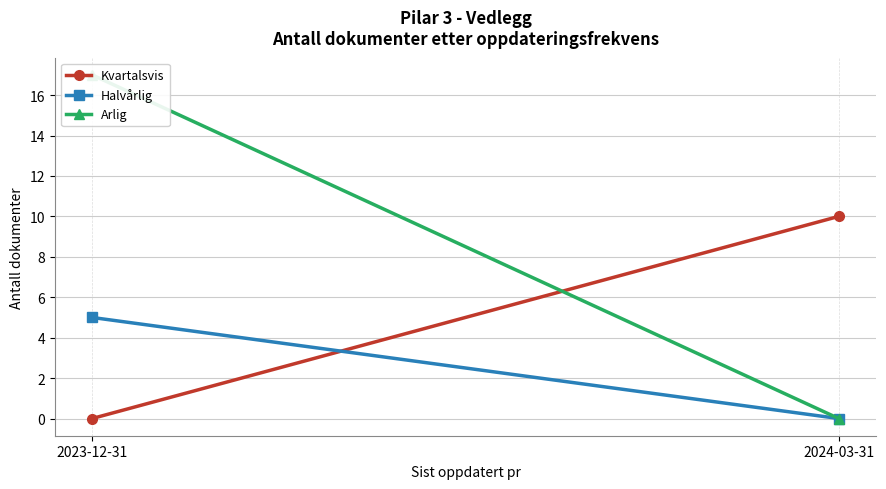

Between 2023-12-31 and 2024-03-31, which series saw the biggest shift?

Arlig